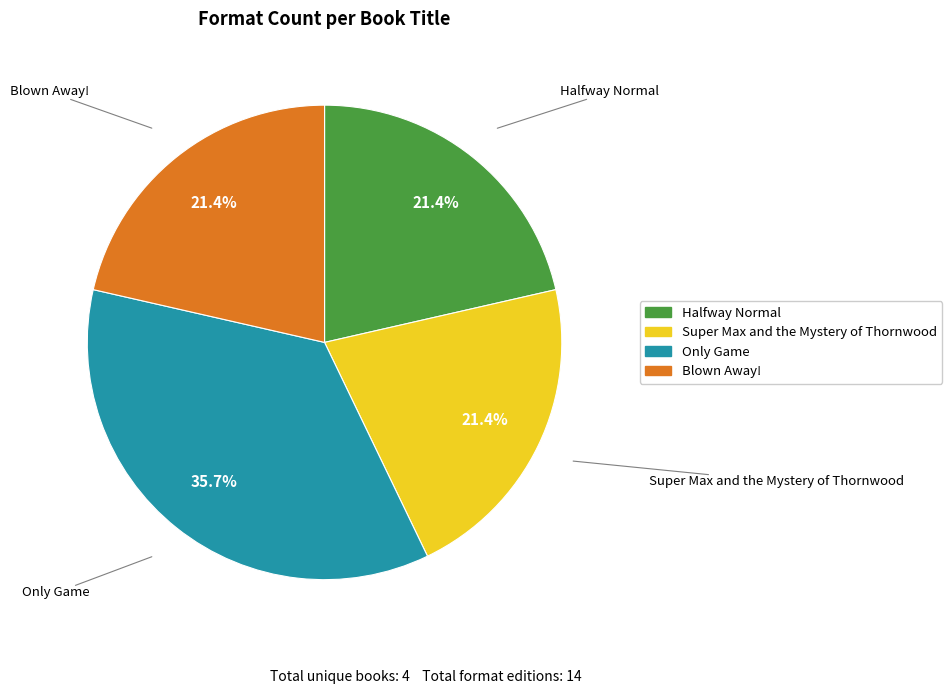

True or false: Blown Away! accounts for 21% of the total.

True